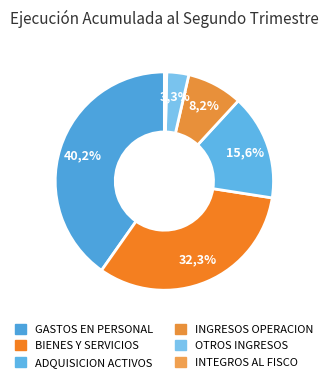

The OTROS INGRESOS slice represents 3% of the pie. True or false?

True